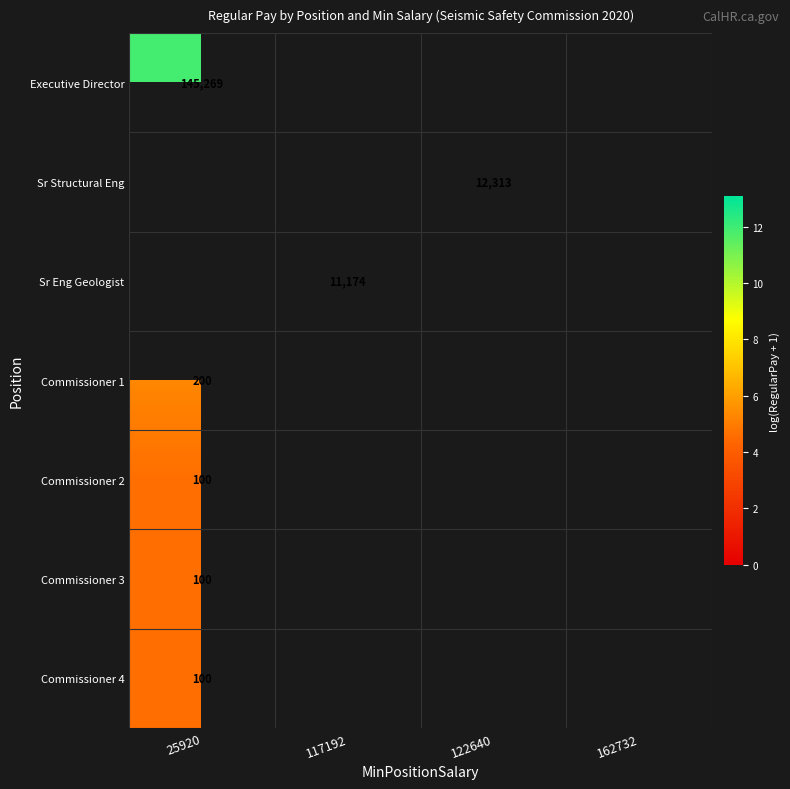

At which label is Commissioner 2 closest to 4?

25920